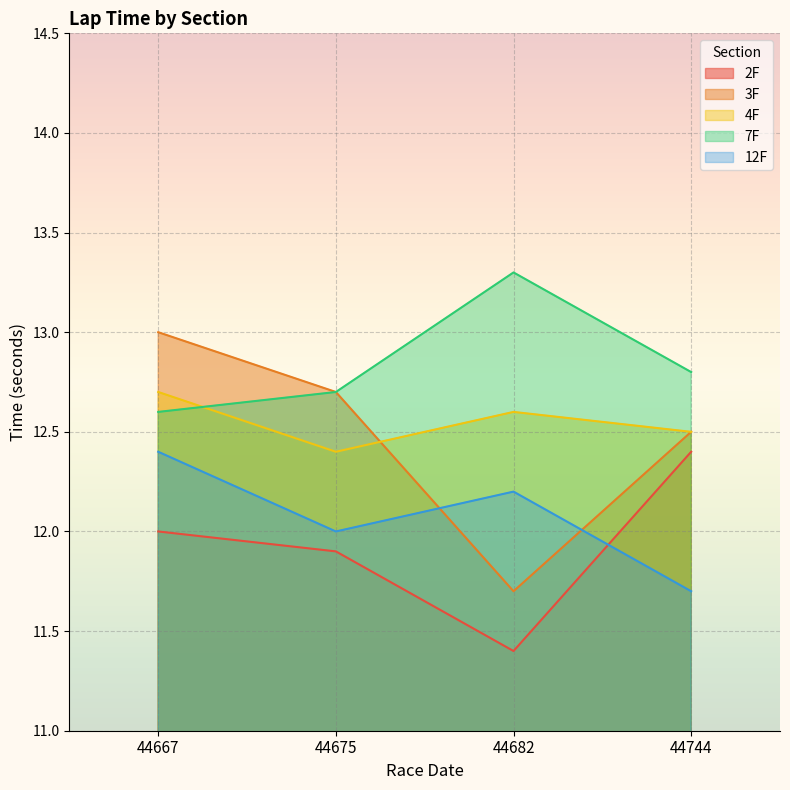

Reading right to left, transcribe all the data shown in this chart.

2F: 12.4	11.4	11.9	12.0
3F: 12.5	11.7	12.7	13.0
4F: 12.5	12.6	12.4	12.7
7F: 12.8	13.3	12.7	12.6
12F: 11.7	12.2	12.0	12.4